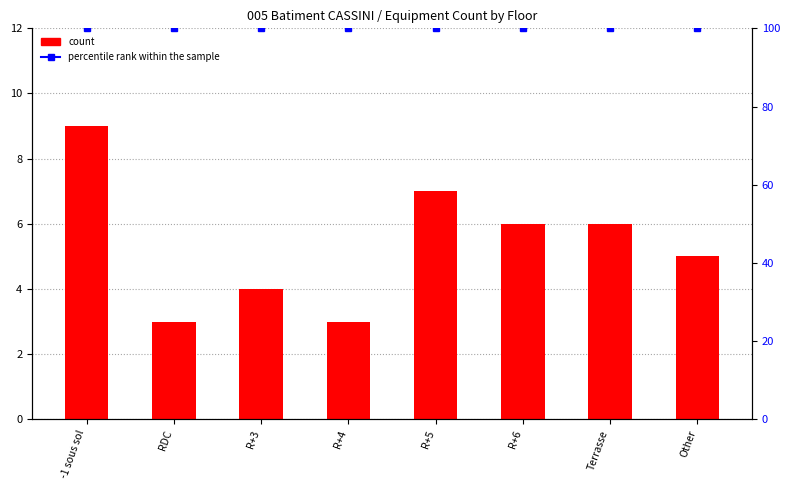

What is the label of the 8th bar from the left?

Other